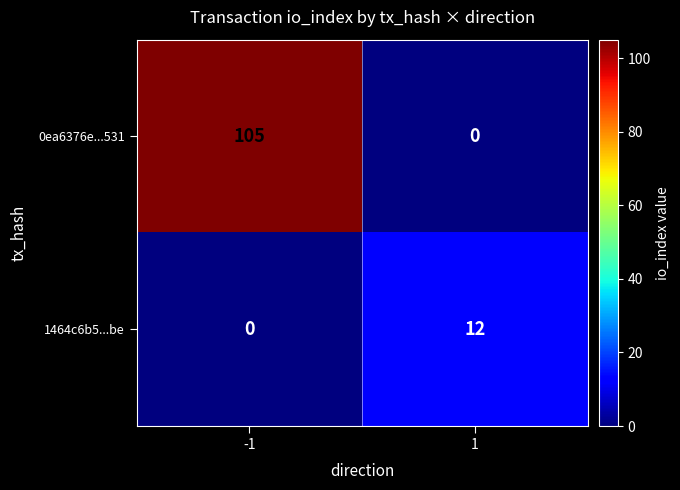

Reading left to right, extract all data points from this chart.

0ea6376e...531: 105	0
1464c6b5...be: 0	12